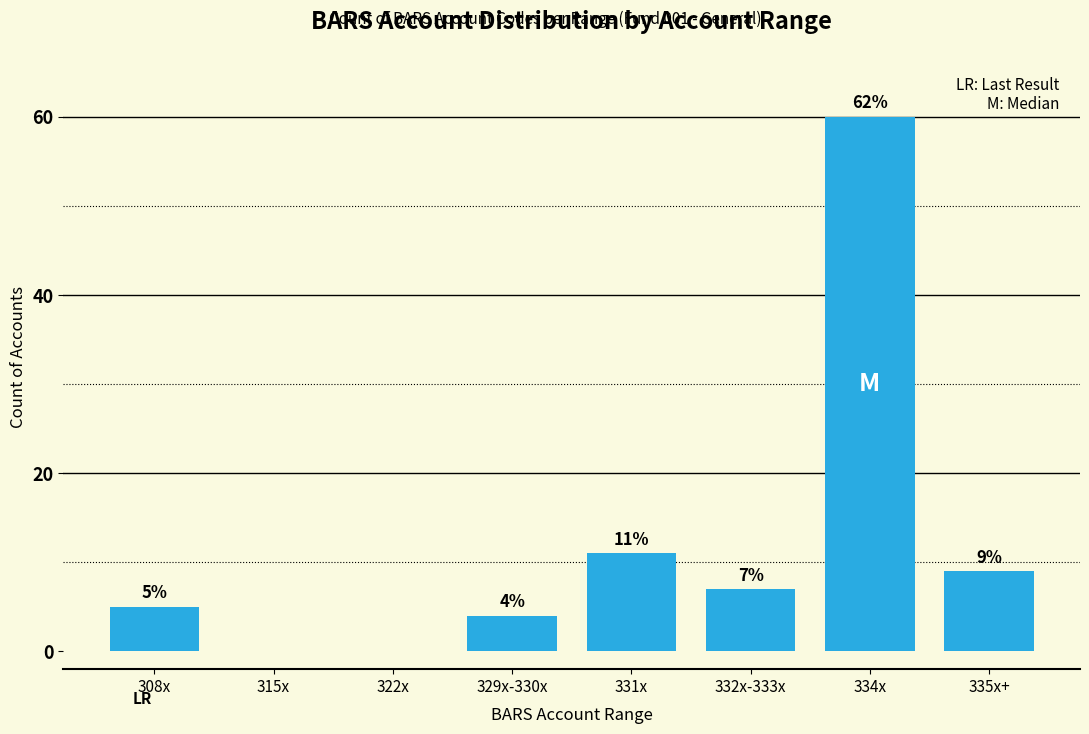

Reading left to right, list all the values displayed in this chart.

308x=5	315x=0	322x=0	329x-330x=4	331x=11	332x-333x=7	334x=60	335x+=9